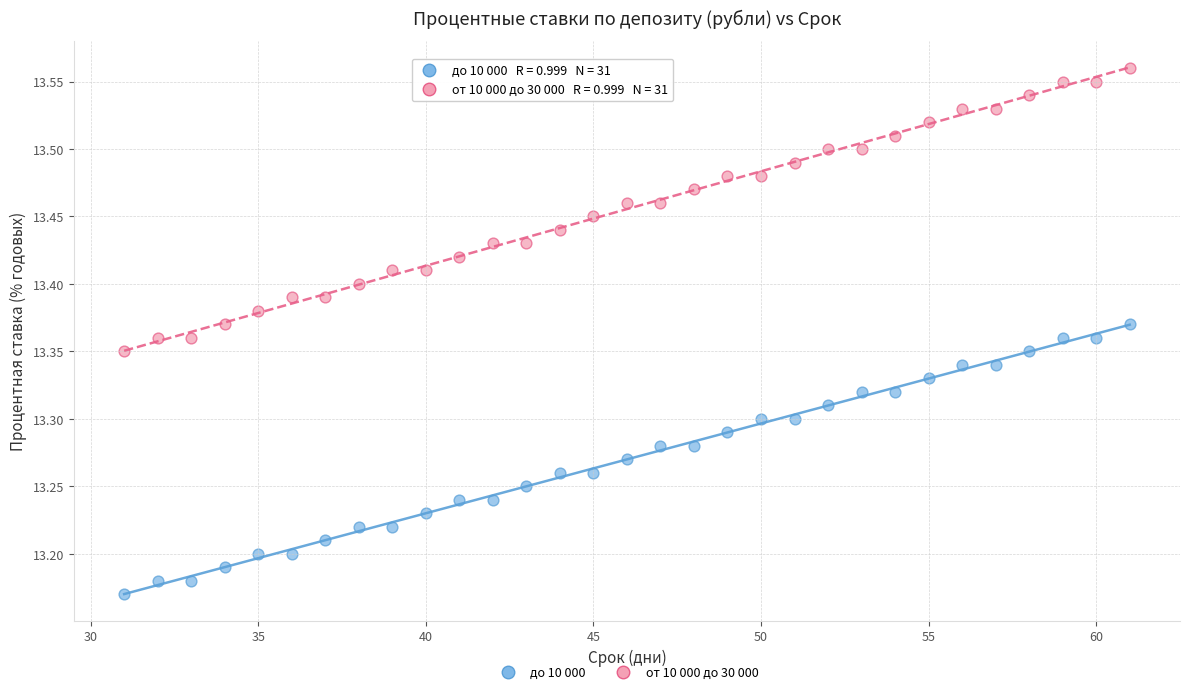

Across all data points, what is the range of Y values (max minus min)?

0.4